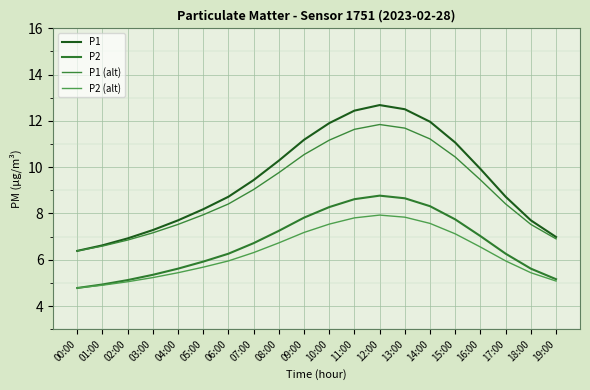

True or false: P2 (alt) and P1 (alt) cross at least once.

False